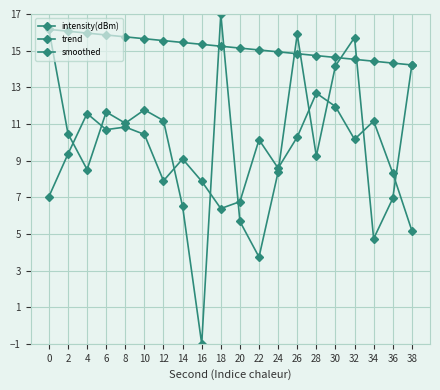

What is the highest value of the intensity(dBm) series?

17.0